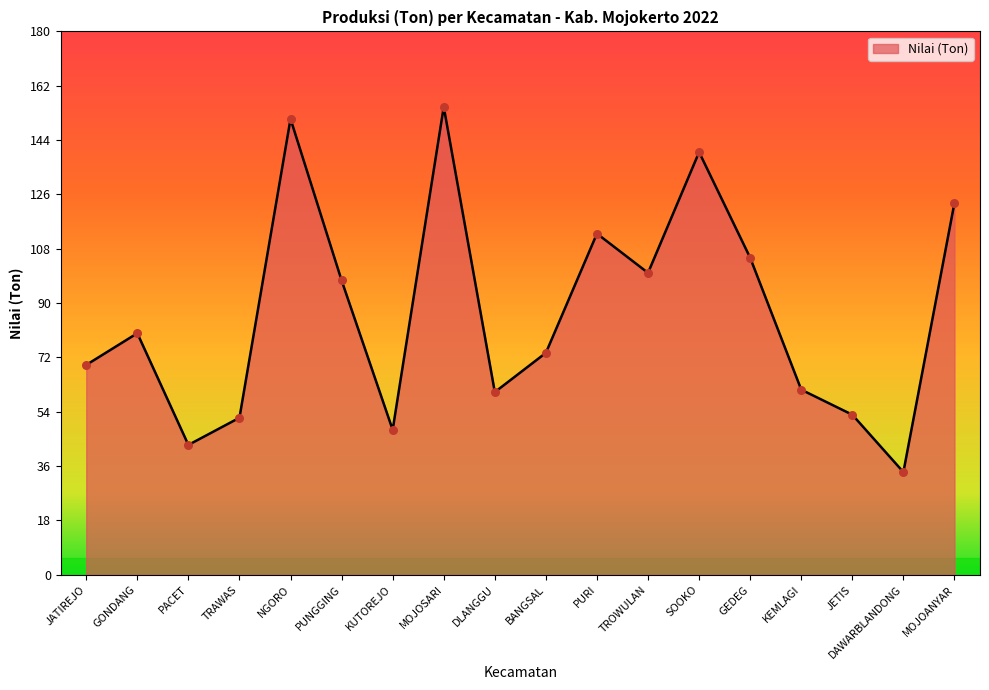

What is the change in value from PUNGGING to BANGSAL?

-24.0